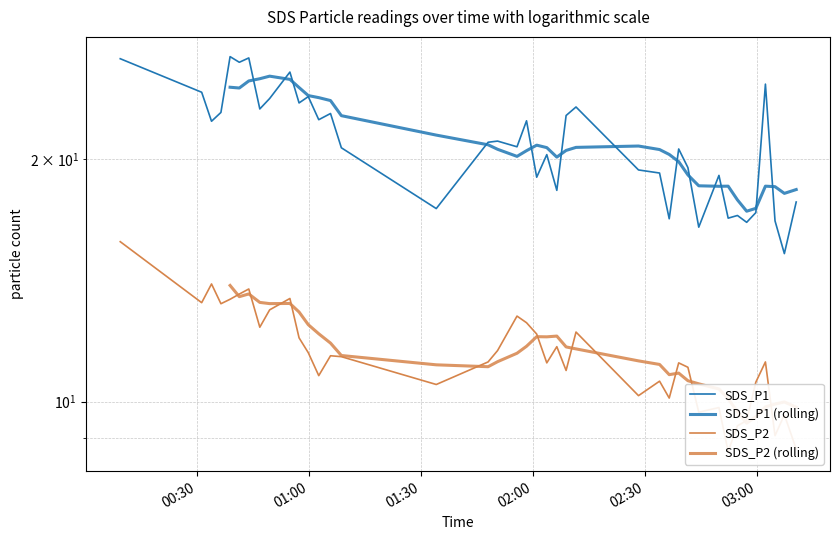

What is the difference between the maximum and second lowest values in the SDS_P2 series?

7.1